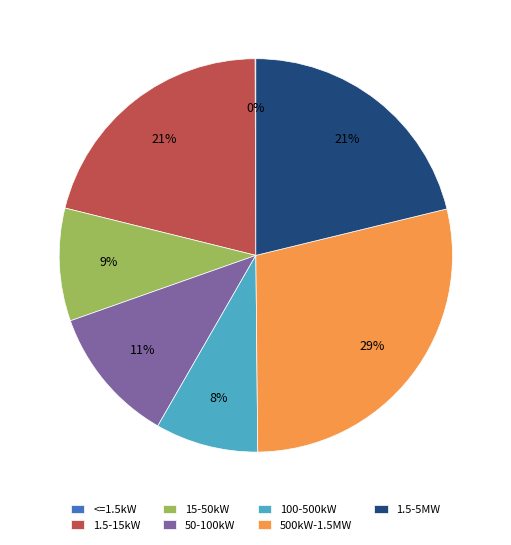

What percentage is the 1.5-5MW slice, to the nearest percent?

21%